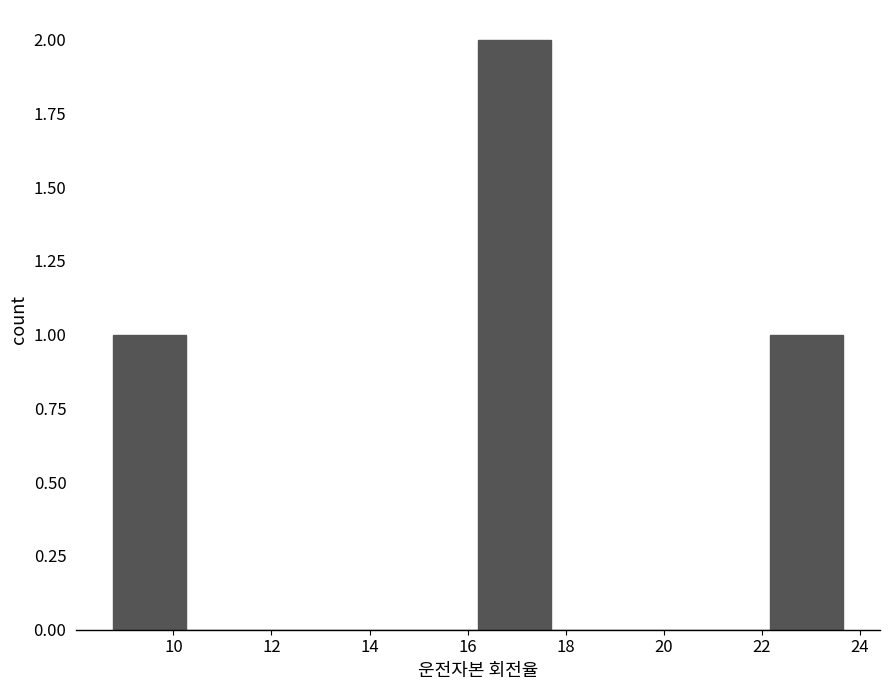

How tall is the bar that spans 22.2 to 23.6 on the x-axis? Neither the bar edges nor the heights are printed on the chart, so give them approximately, as read against the axes.

1